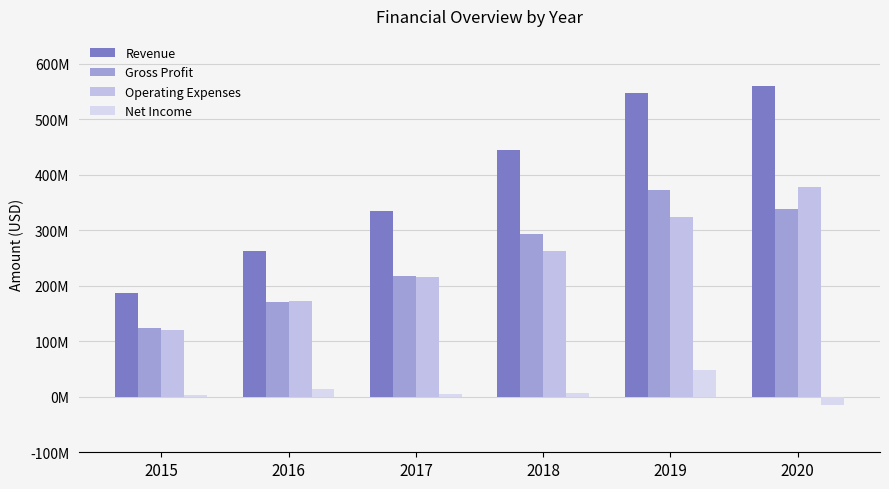

Rank the series at 2015 from lowest to highest value.

Net Income, Operating Expenses, Gross Profit, Revenue